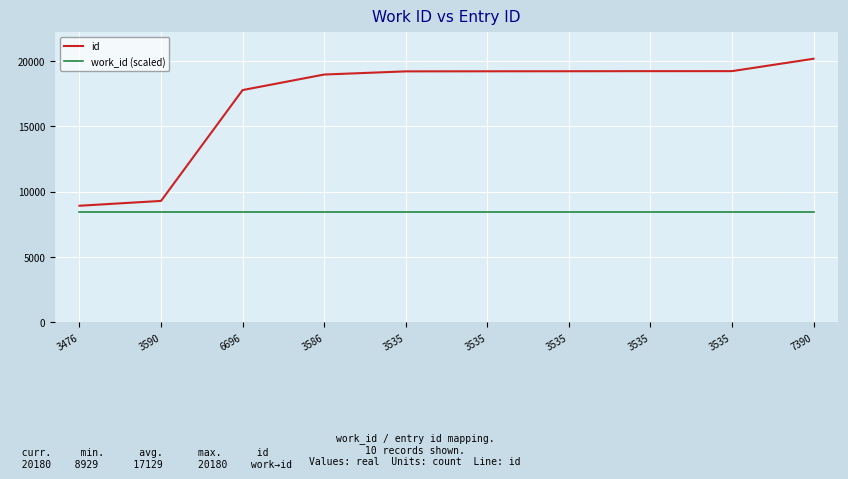

Where is work_id (scaled) nearest to the value 8429?

3476